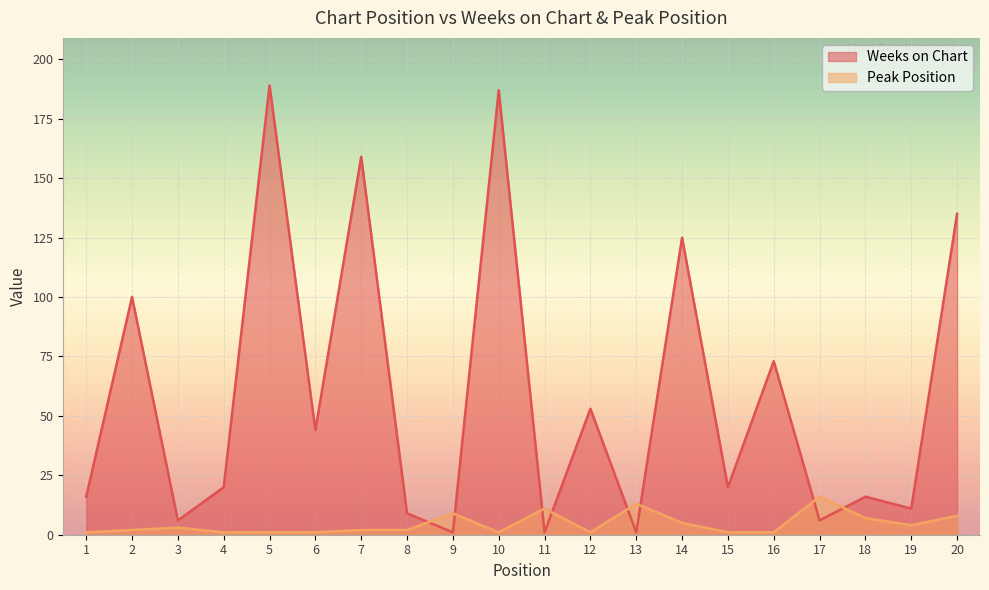

Rank the series by their average value, from highest to lowest.

Weeks on Chart, Peak Position